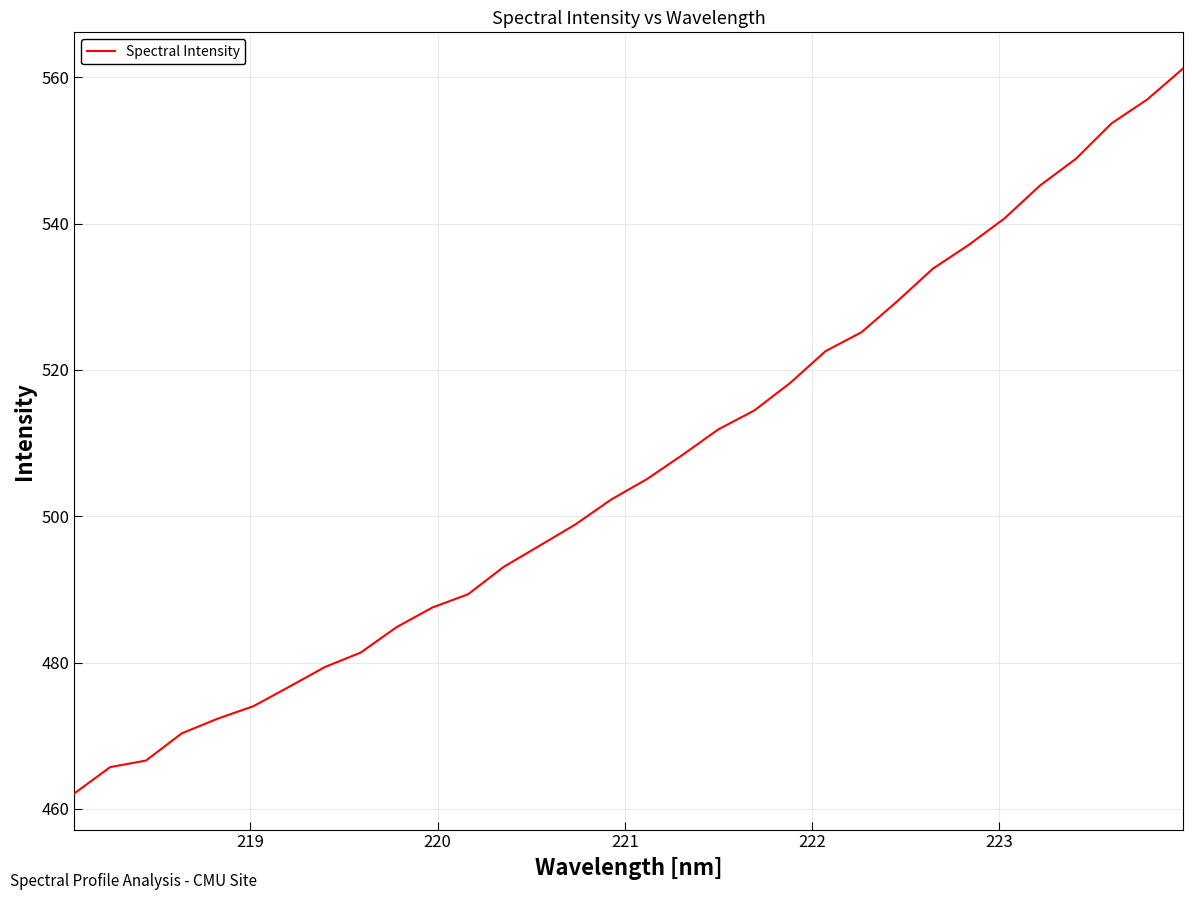

What is the minimum value shown in the chart?

462.1